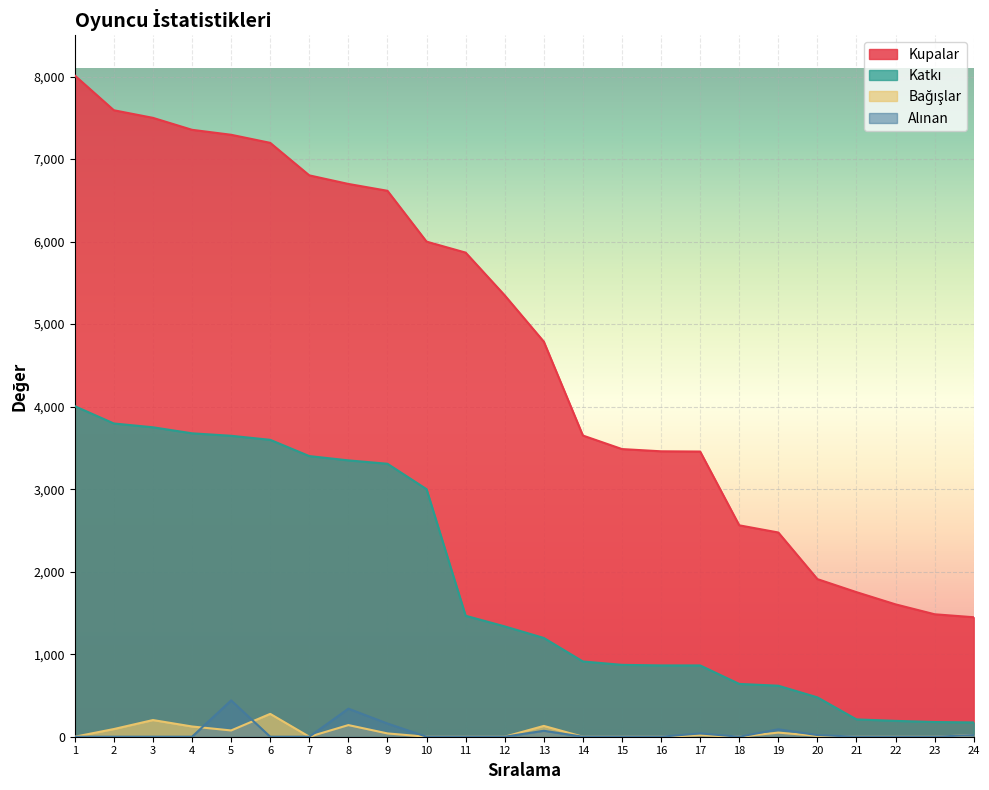

What is the highest value of the Kupalar series?

8013